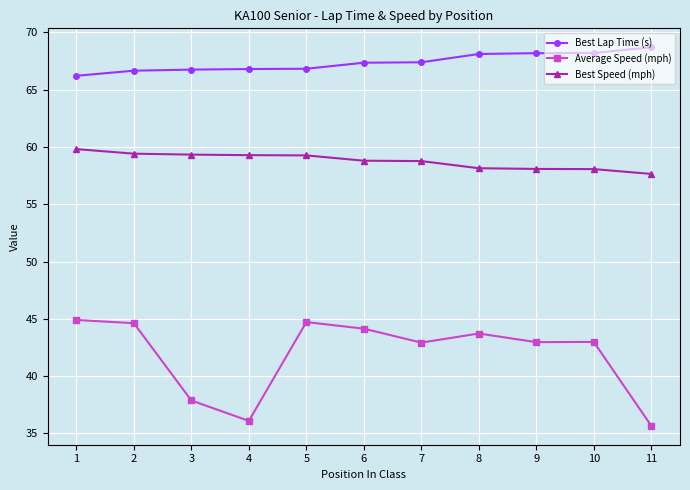

What is the total value across all series at 5?

170.8